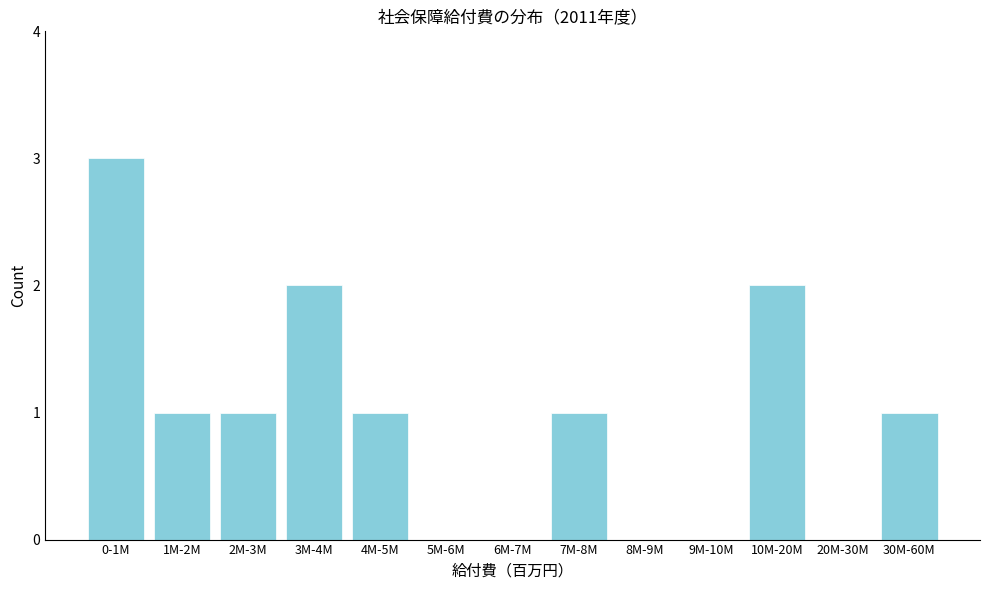

Reading left to right, extract all data points from this chart.

0-1M=3	1M-2M=1	2M-3M=1	3M-4M=2	4M-5M=1	5M-6M=0	6M-7M=0	7M-8M=1	8M-9M=0	9M-10M=0	10M-20M=2	20M-30M=0	30M-60M=1